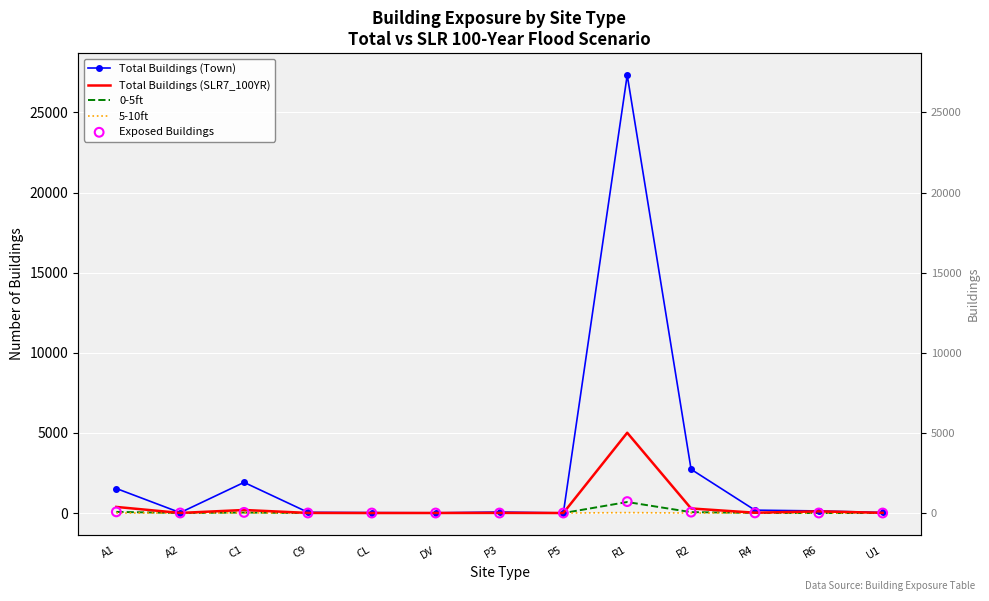

Which series contains the highest Y value?

Total Buildings (Town)